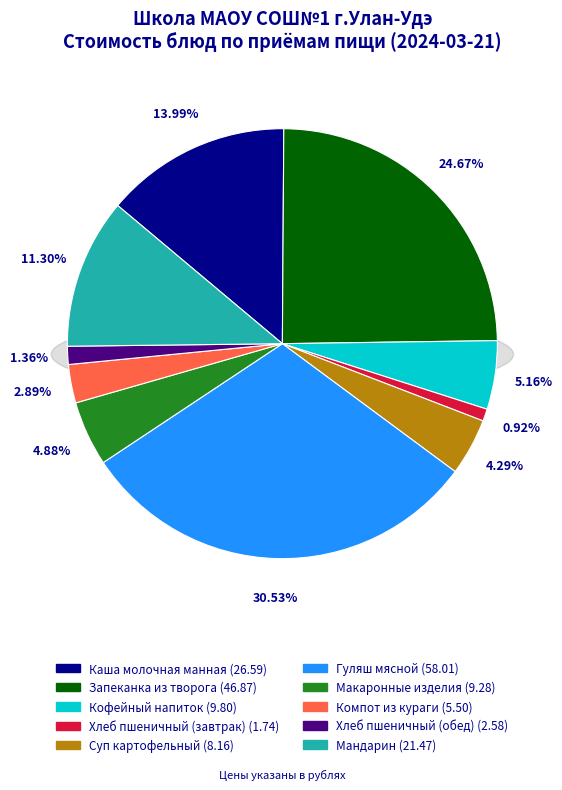

Between Компот из кураги and Кофейный напиток, which is larger?

Кофейный напиток